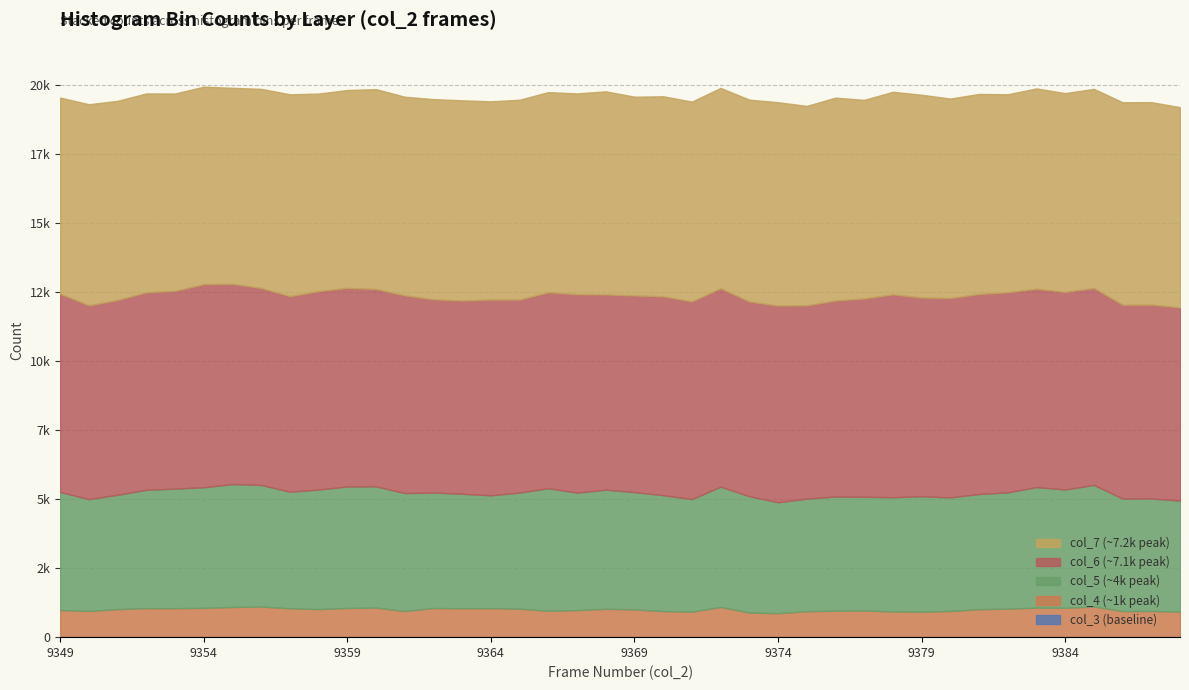

What is the spread (max minus min) of values at 9372?

7254